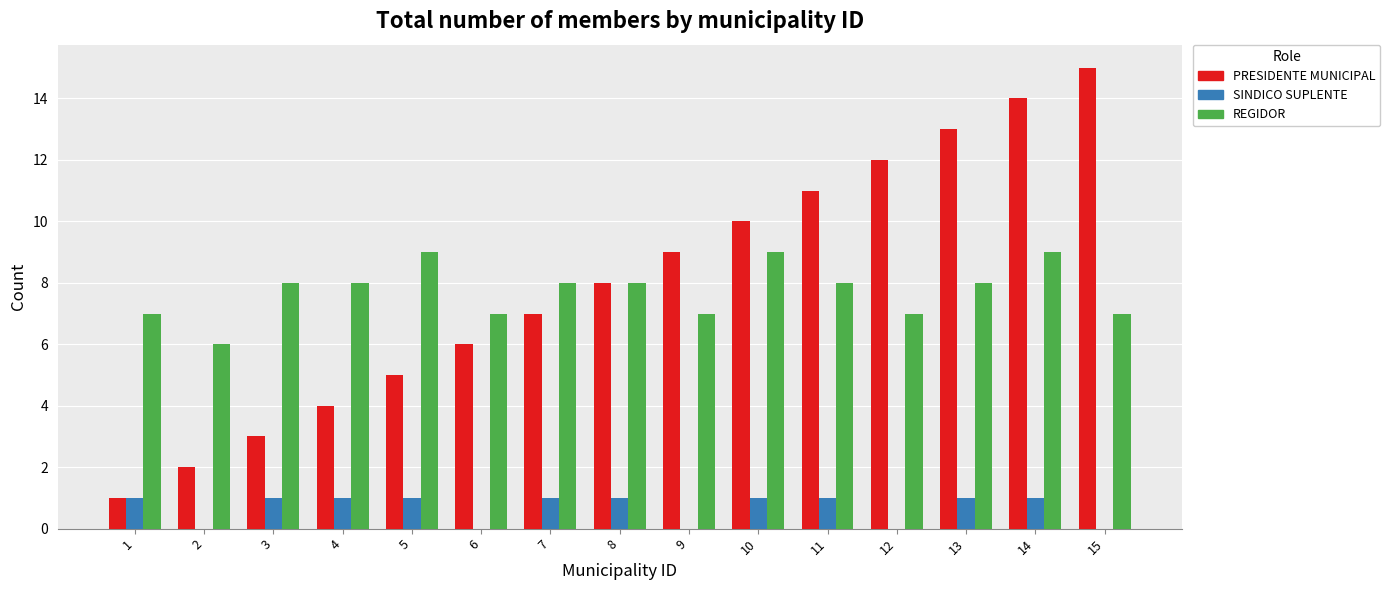

Which series changed the most between 4 and 8?

PRESIDENTE MUNICIPAL